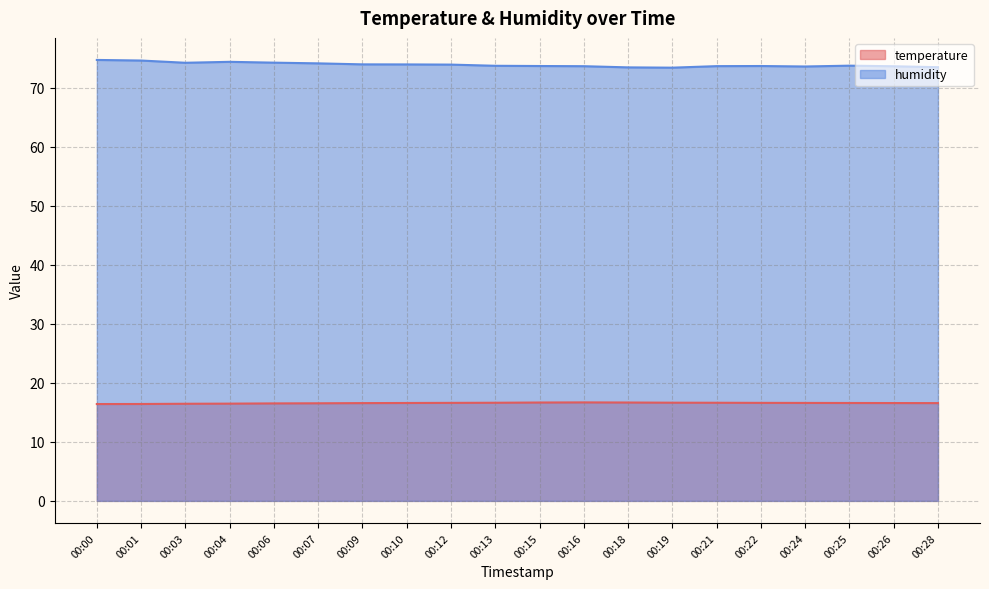

Which series has the largest range (max minus min)?

humidity